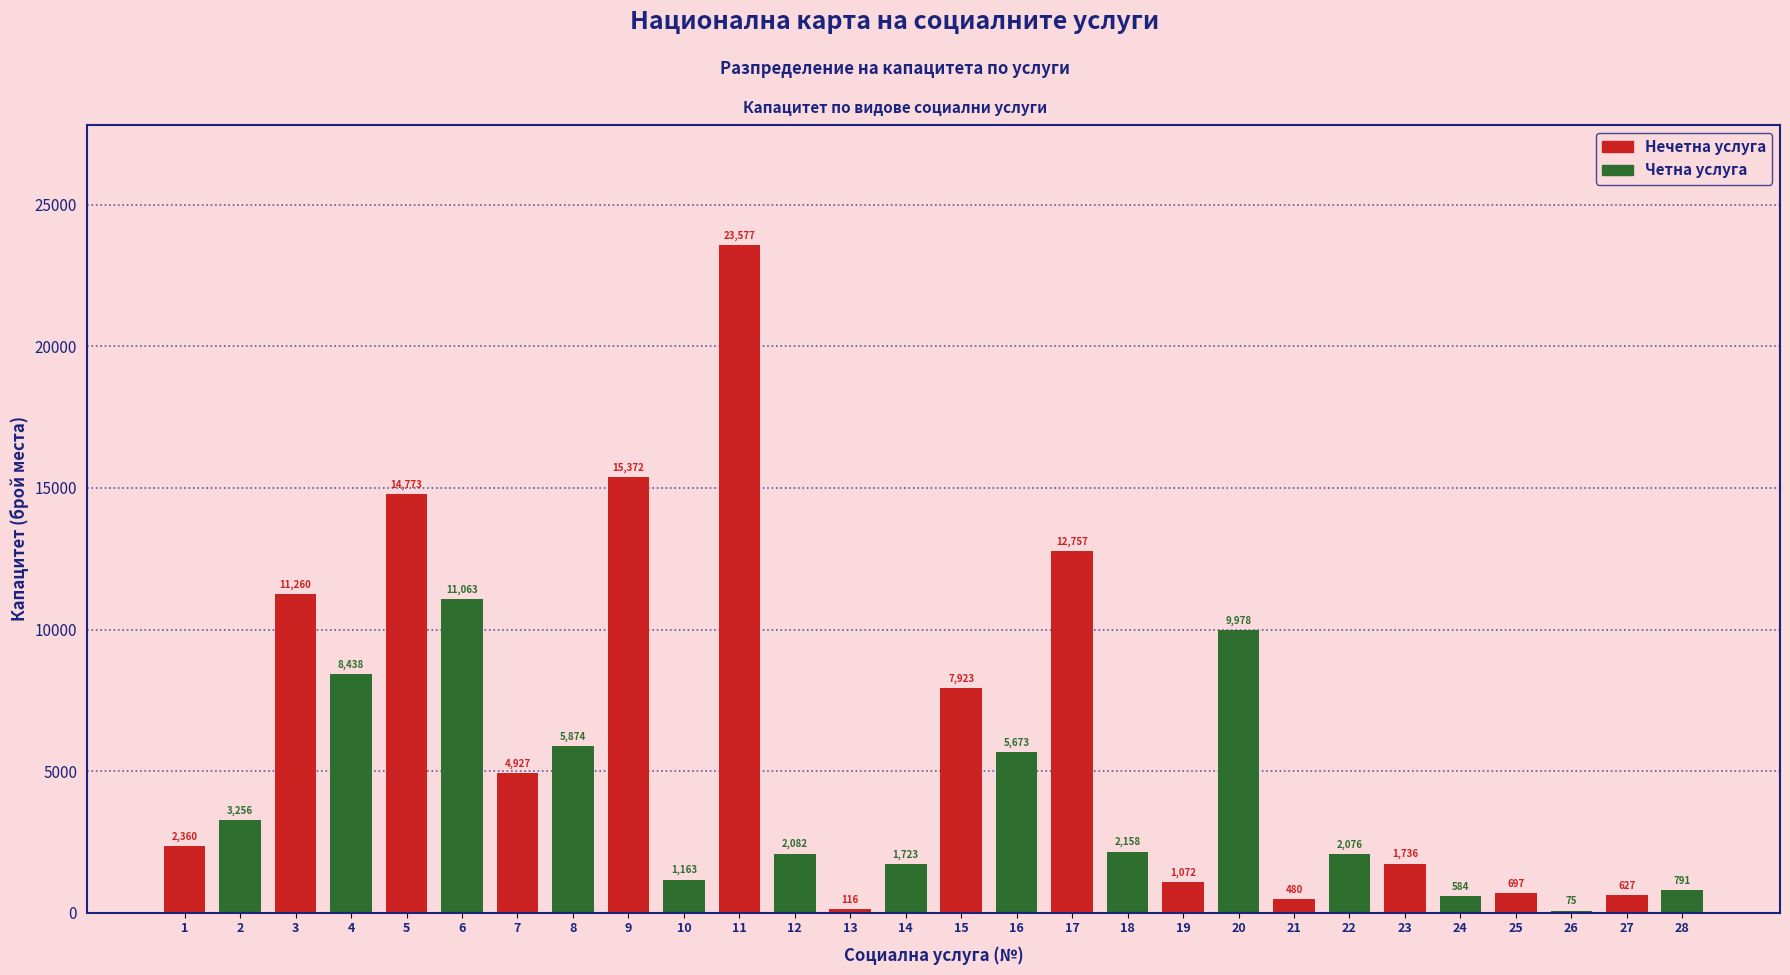

Reading left to right, list all the values displayed in this chart.

1=2360	2=3256	3=11260	4=8438	5=14773	6=11063	7=4927	8=5874	9=15372	10=1163	11=23577	12=2082	13=116	14=1723	15=7923	16=5673	17=12757	18=2158	19=1072	20=9978	21=480	22=2076	23=1736	24=584	25=697	26=75	27=627	28=791